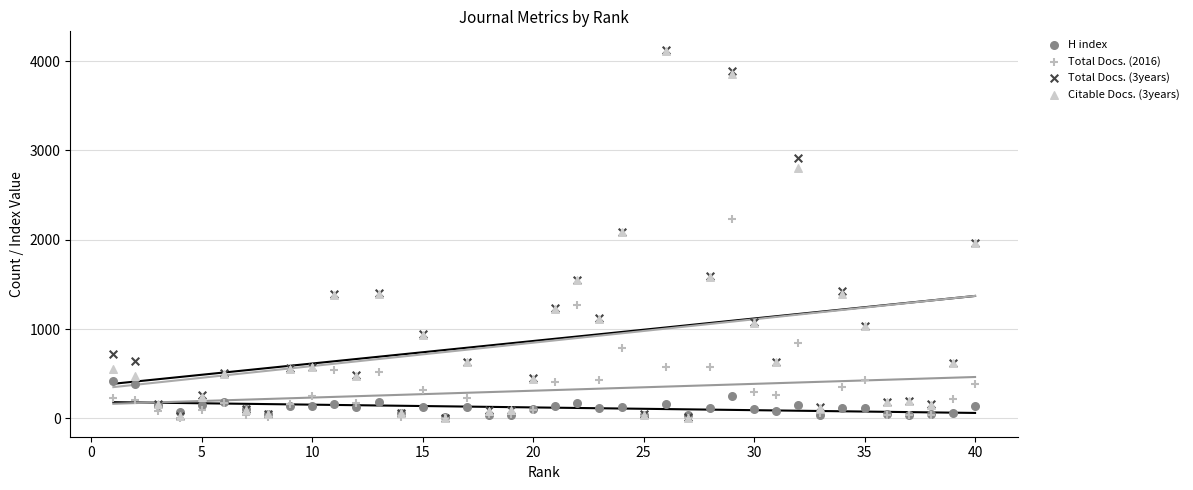

What are all the series names shown in the legend?

H index, Total Docs. (2016), Total Docs. (3years), Citable Docs. (3years)